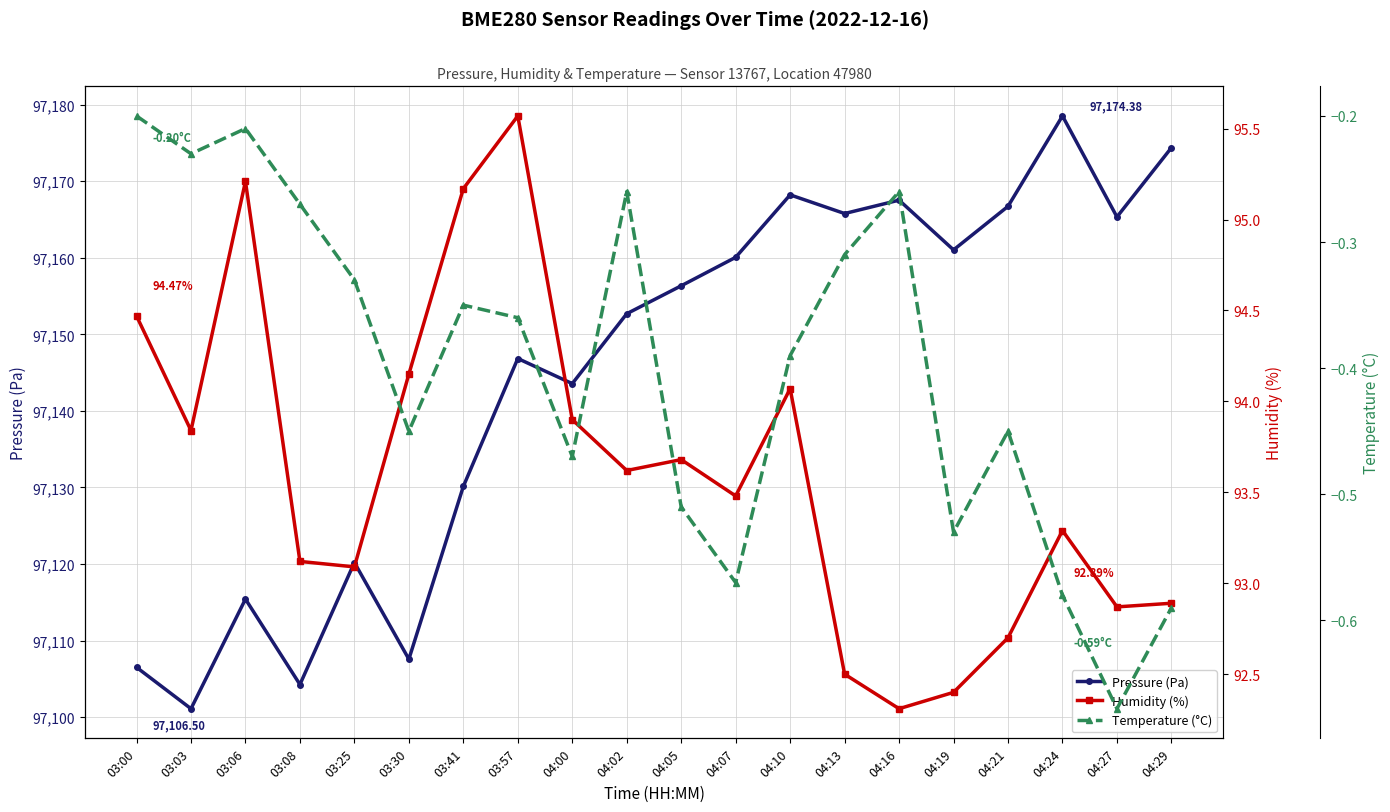

What is the label of the 20th point from the right?

03:00